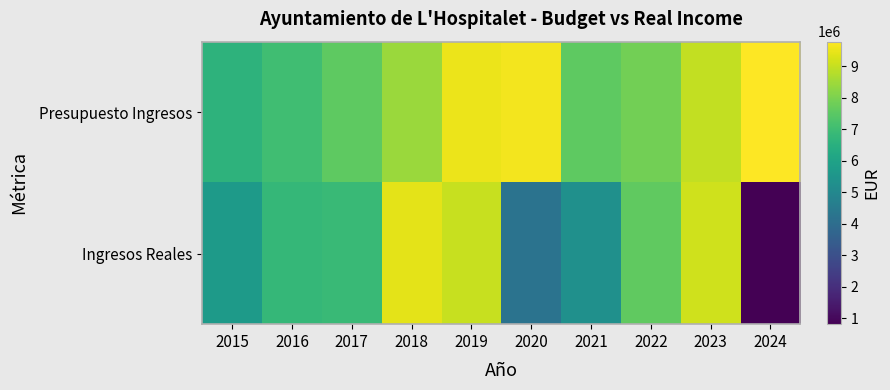

What is the spread (max minus min) of values at 2015?

928586.9